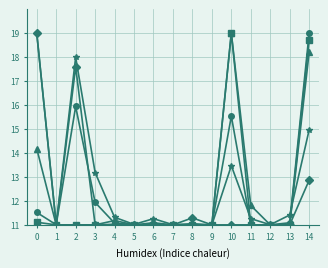

What is the difference between the highest and lowest values at 6?

0.3